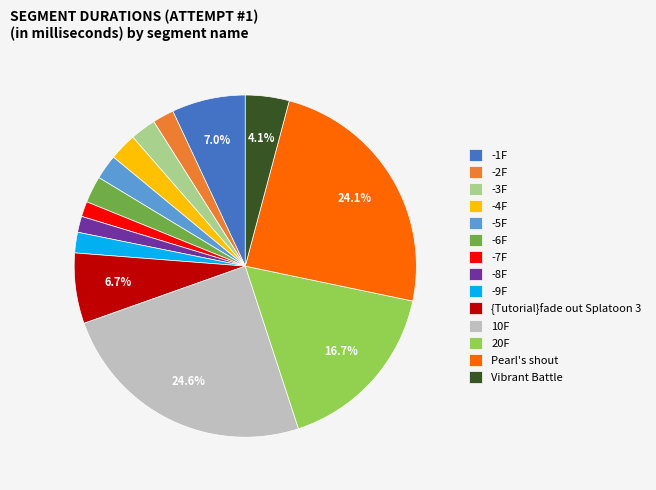

To the nearest percent, what is the difference between the largest and smallest slice percentages?

23%